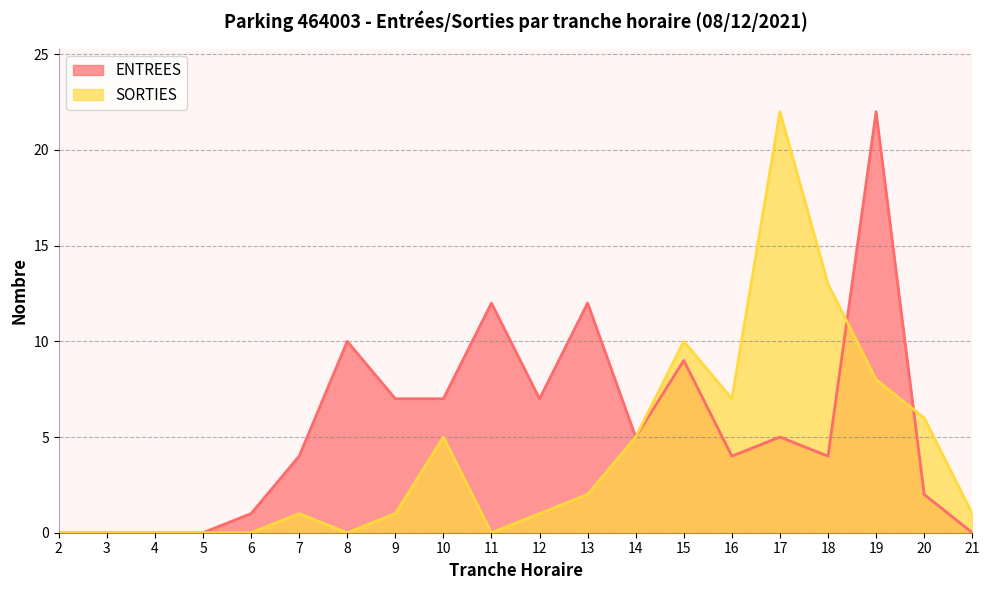

At which label does SORTIES reach its peak?

17